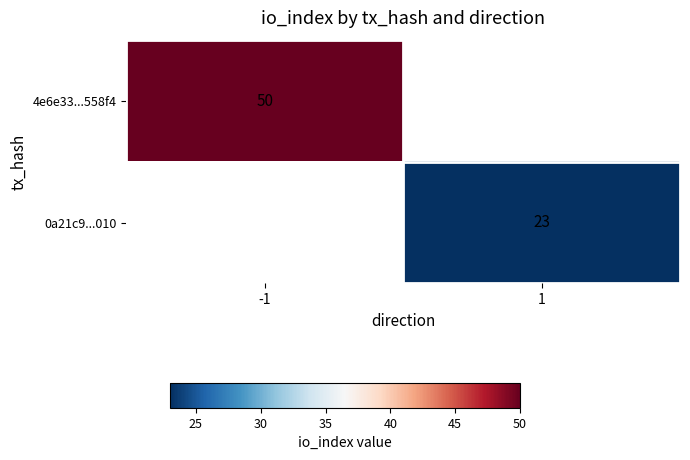

Which label corresponds to the largest value in the chart?

-1